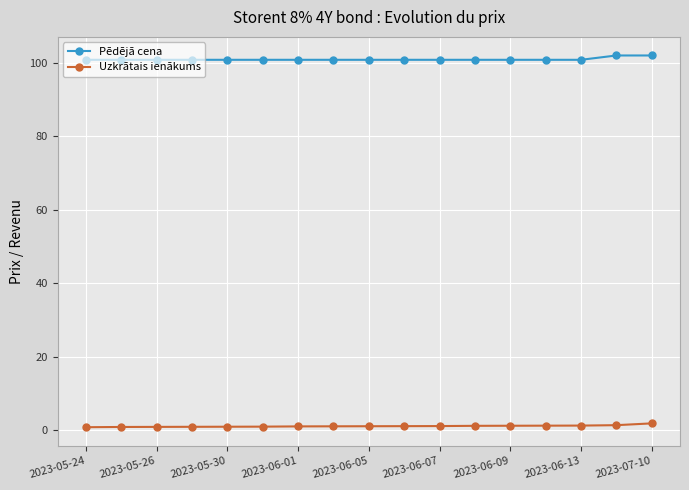

What is the value of the Pēdējā cena point at the 3rd from the left?

100.8